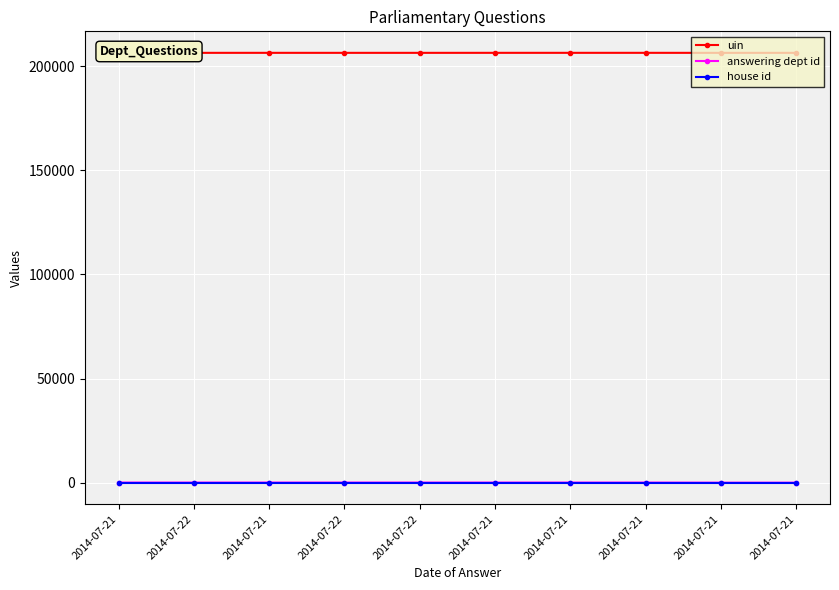

True or false: uin and house id intersect in this chart.

False